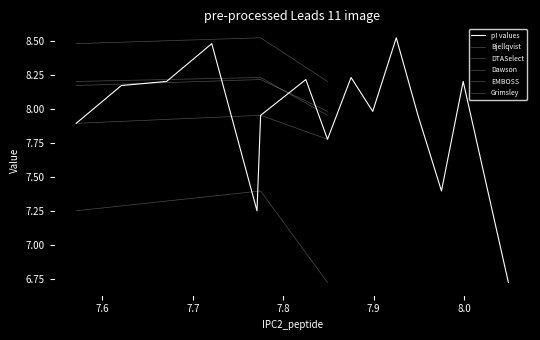

The Bjellqvist series shows 11.1 at 7.849. True or false?

False